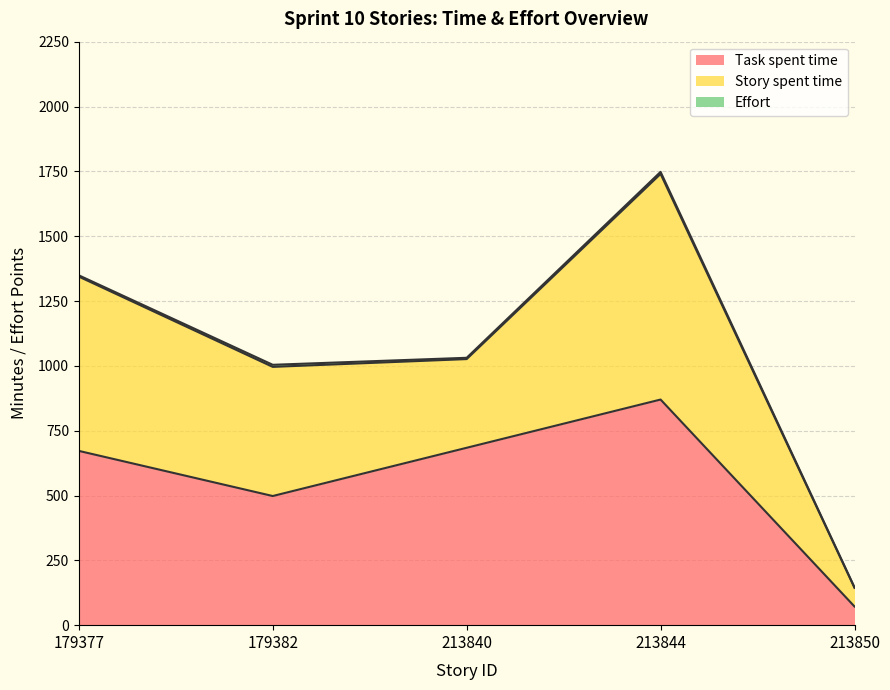

What is the difference between the Task spent time values at 213844 and 179377?

198